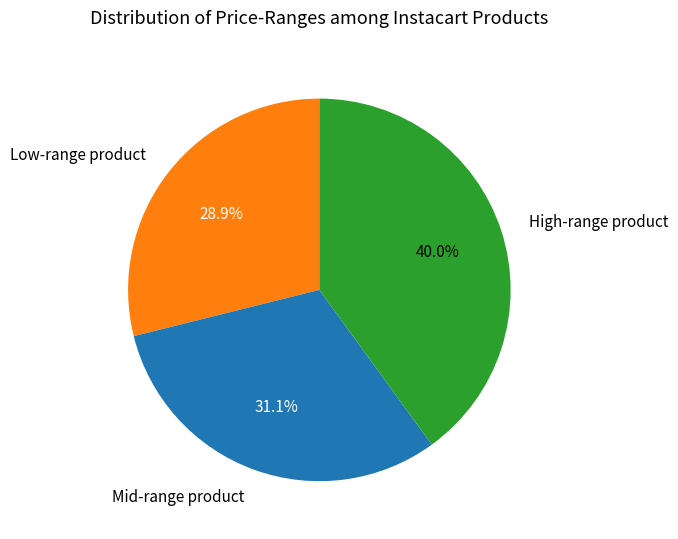

Is there a majority slice in this chart?

No